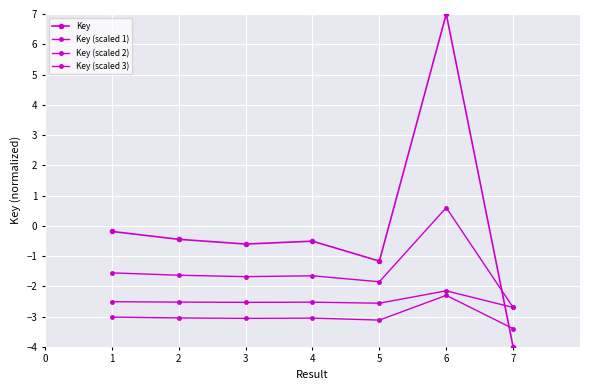

Does the chart have visible grid lines?

Yes